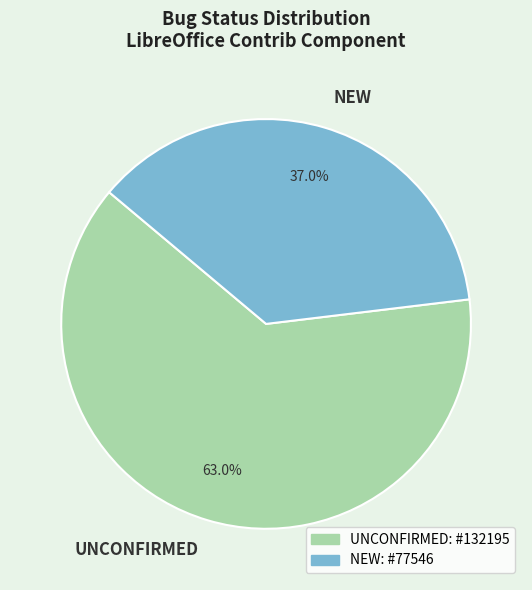

How many segments does this pie chart have?

2